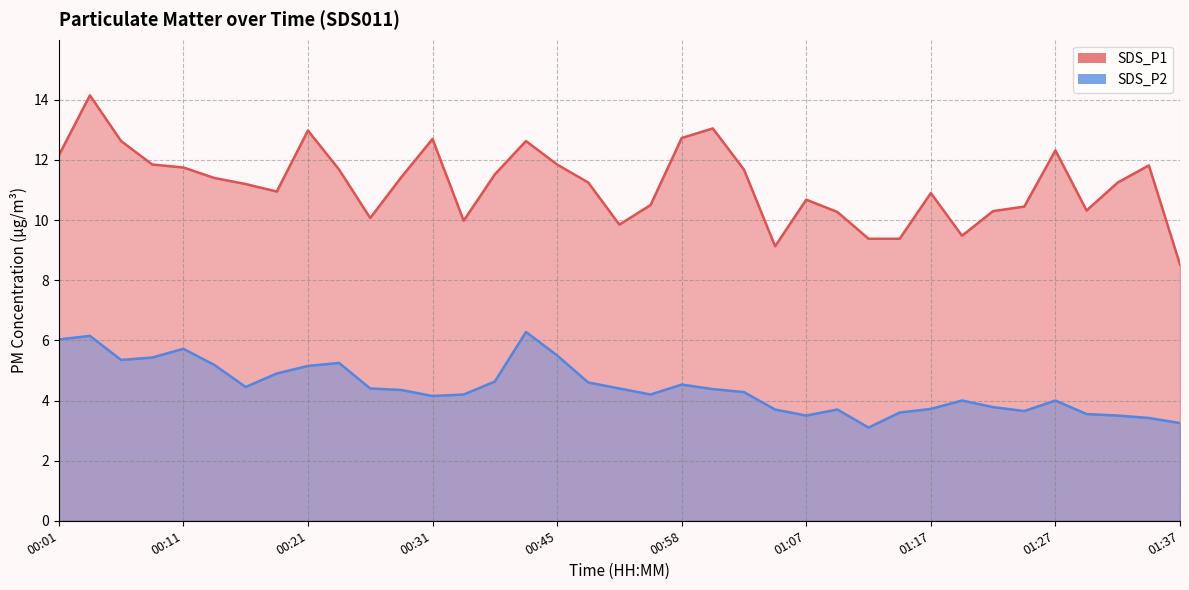

How many data points does each series have?

37